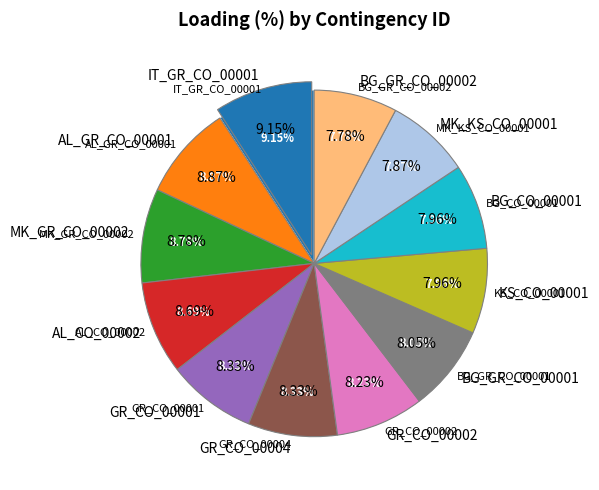

Rank the categories by value from lowest to highest.

BG_GR_CO_00002, MK_KS_CO_00001, KS_CO_00001, BG_CO_00001, BG_GR_CO_00001, GR_CO_00002, GR_CO_00001, GR_CO_00004, AL_CO_00002, MK_GR_CO_00002, AL_GR_CO_00001, IT_GR_CO_00001